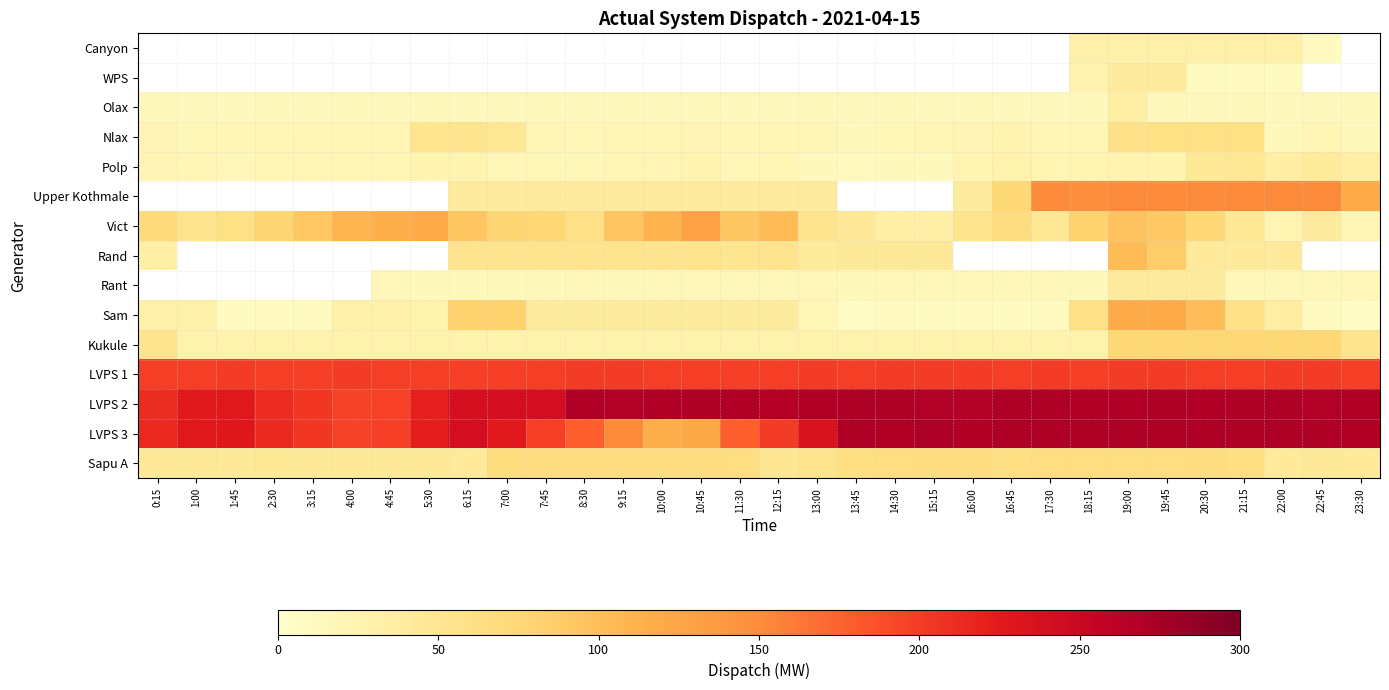

Is it true that Sam equals 5.7 at 14:30?

False